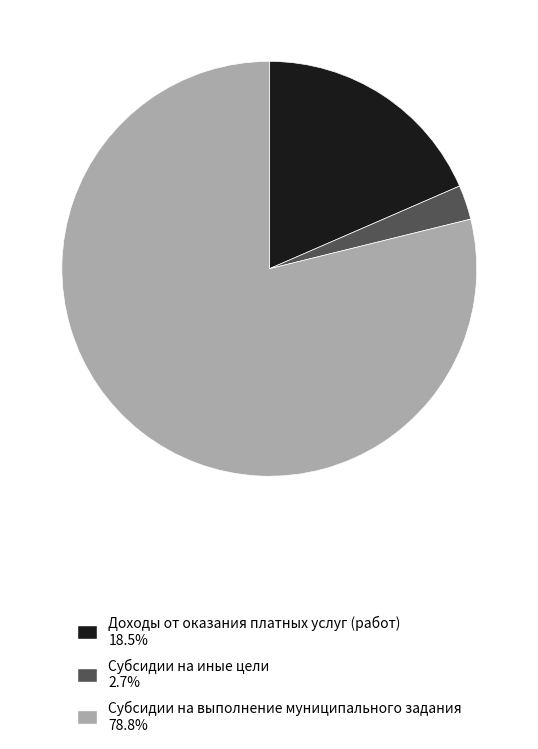

What is the largest slice in the pie chart?

Субсидии на выполнение муниципального задания